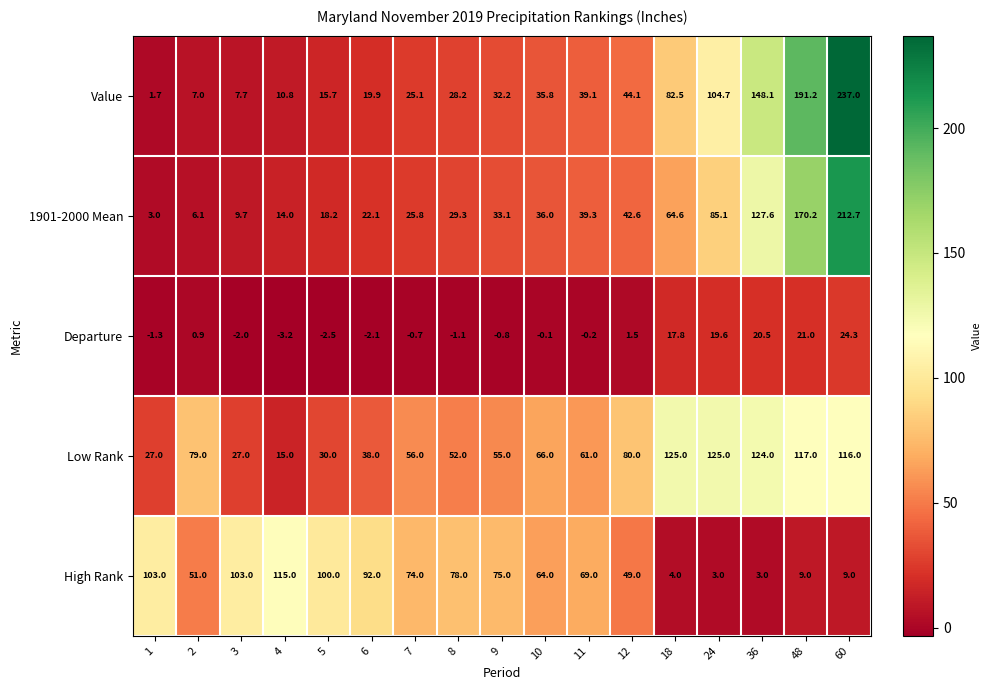

What is the average value of the High Rank series?

58.9